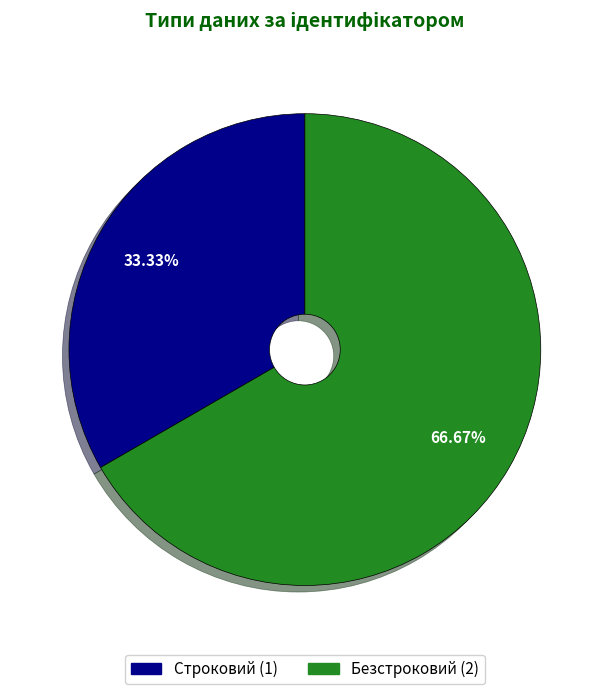

Which slice is the smallest?

Строковий